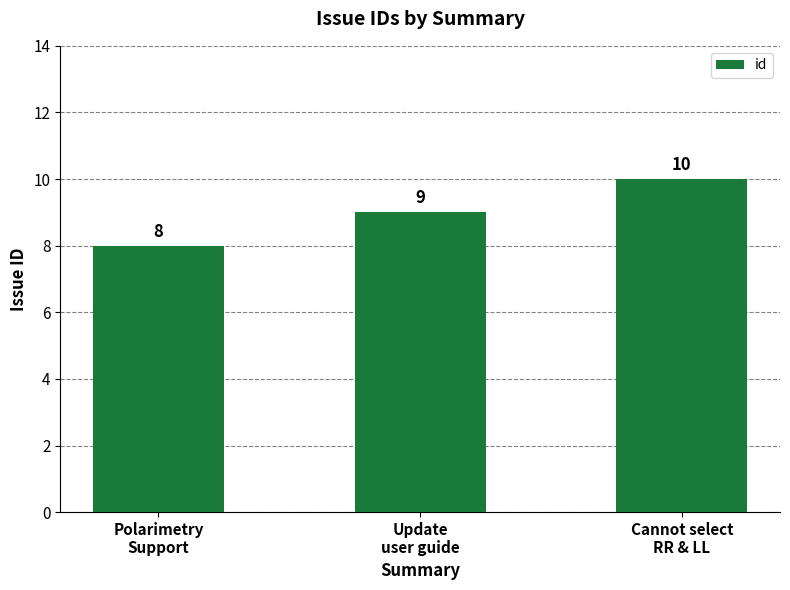

What value does the data have at Polarimetry
Support?

8